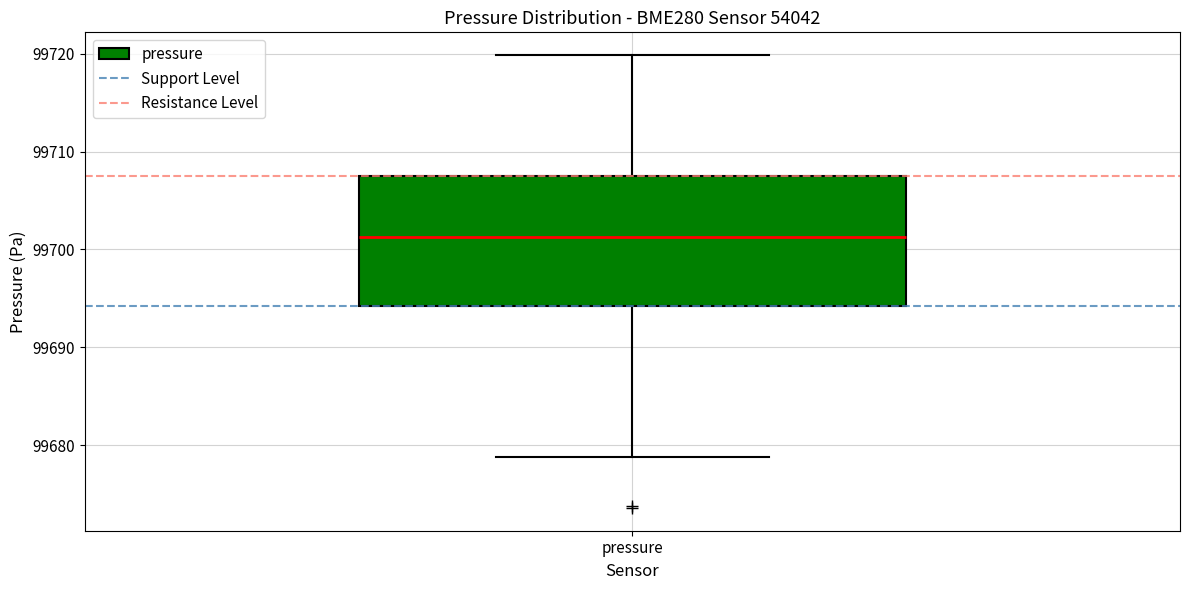

Where is the upper edge of the box for pressure on the y-axis? The values are not printed on the chart, so give them approximately, as read against the axis.

99708